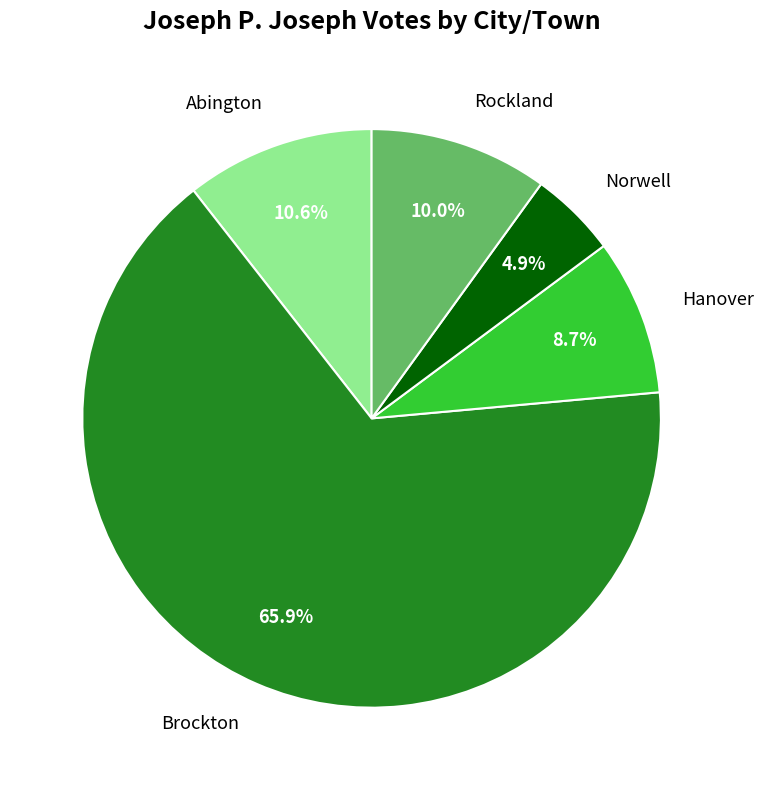

To the nearest percent, what portion does Norwell represent?

5%